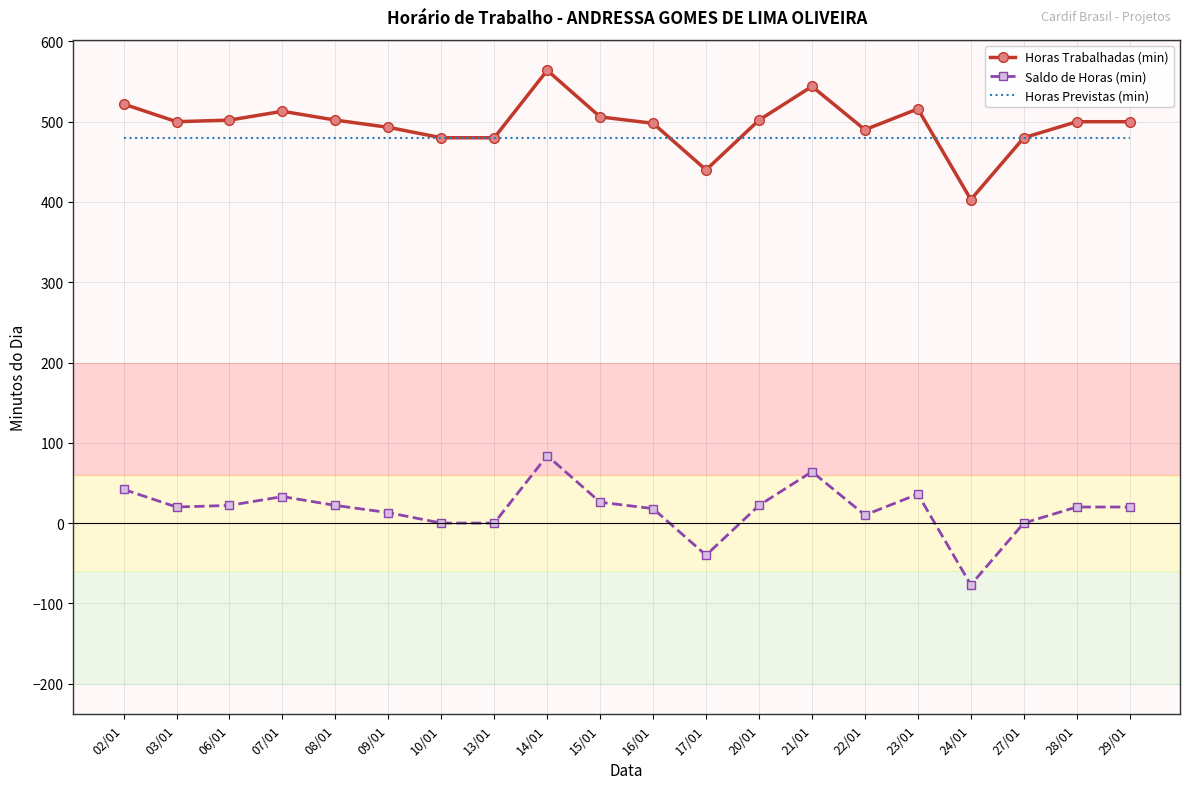

What is the minimum value shown in the chart?

-77